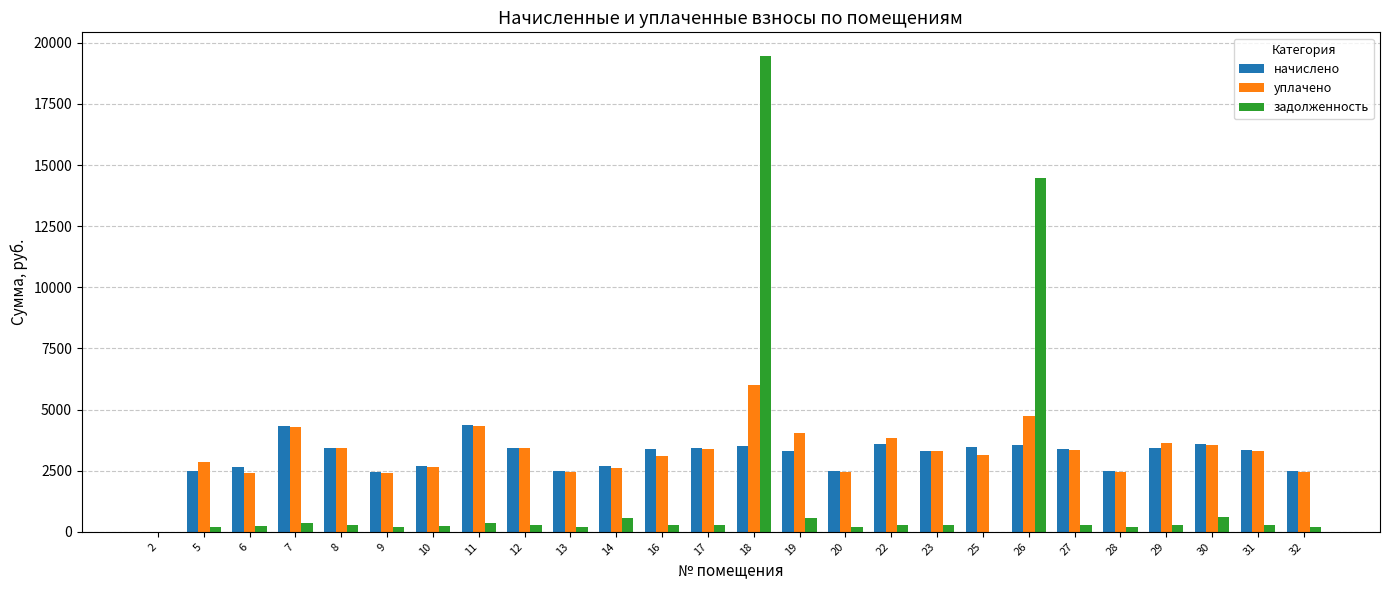

Is the value of задолженность at 12 greater than the value of начислено at 16?

No